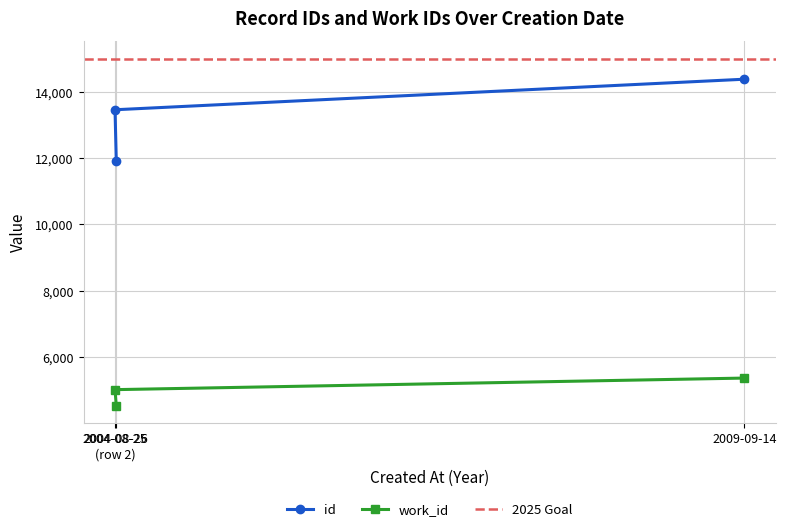

Count the id values in the range 11922 to 14376.

3